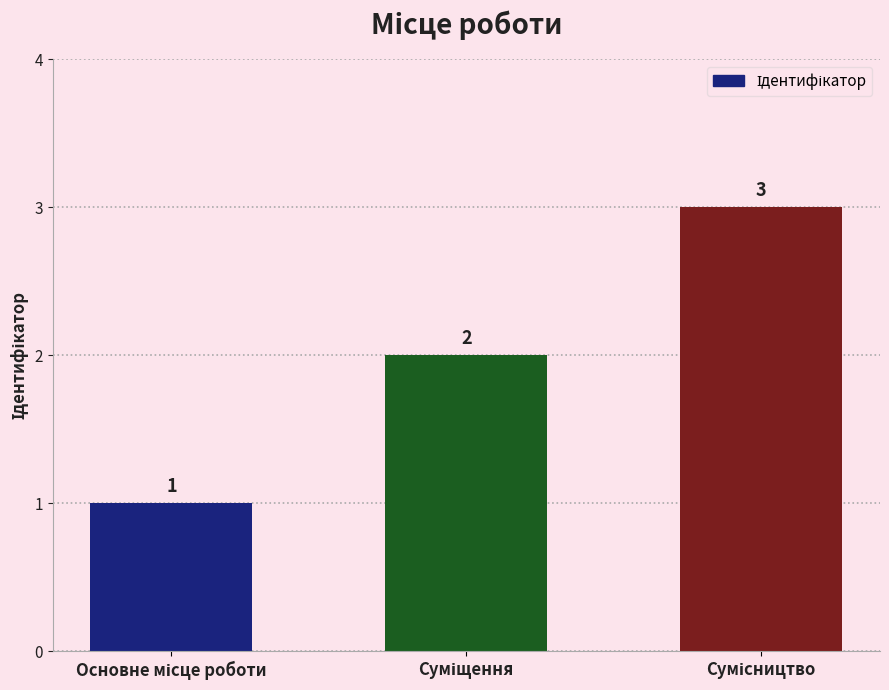

What is the greatest value displayed?

3